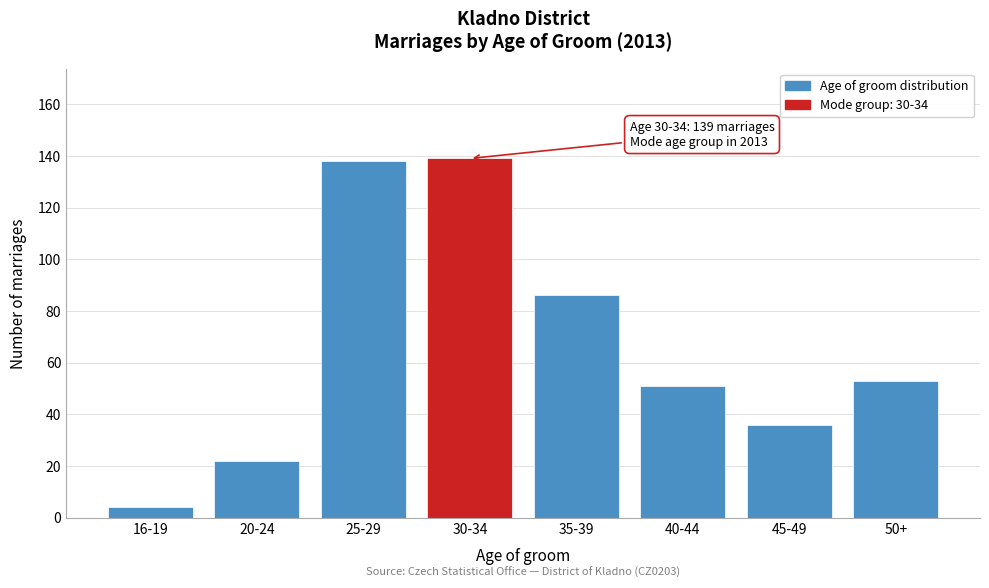

Reading left to right, list all the values displayed in this chart.

4	22	138	139	86	51	36	53